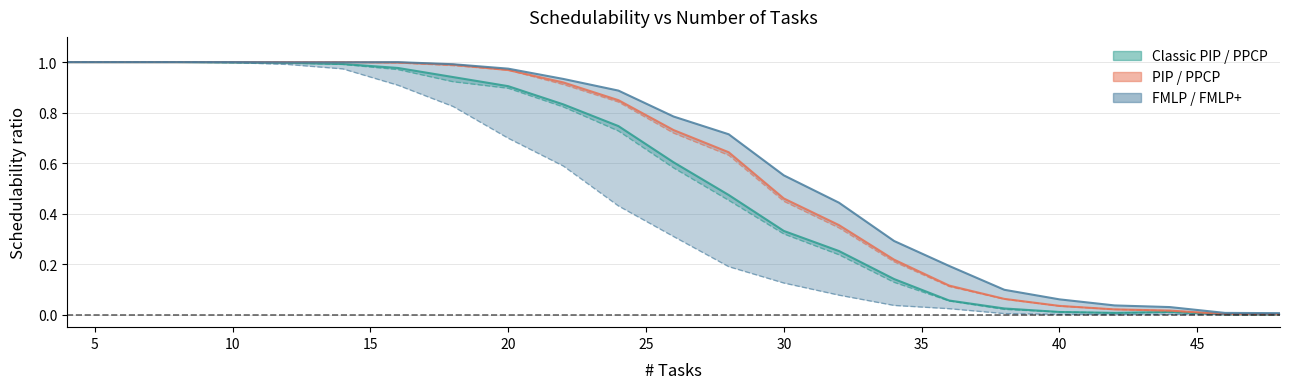

What is the sum of the Classic PIP values at 48 and 4?

1.0